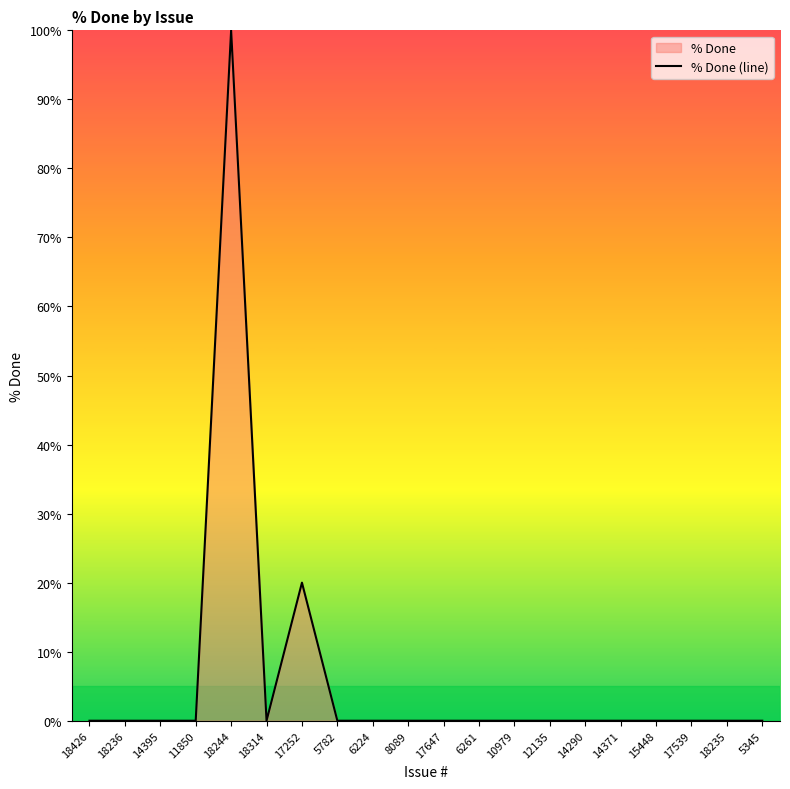

How many interior local peaks (higher than both neighbors) does the data have?

2